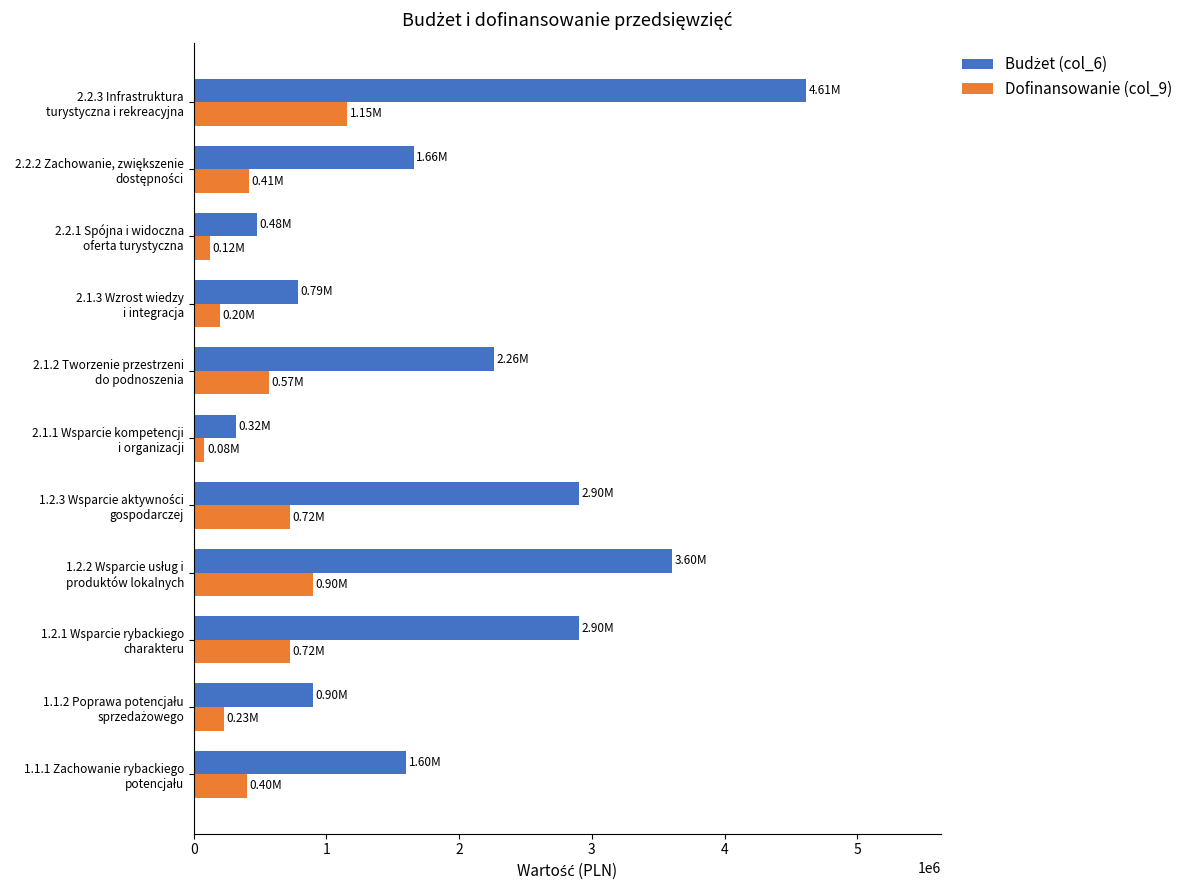

What is the difference between the maximum and minimum values in the Dofinansowanie (col_9) series?

1073500.0